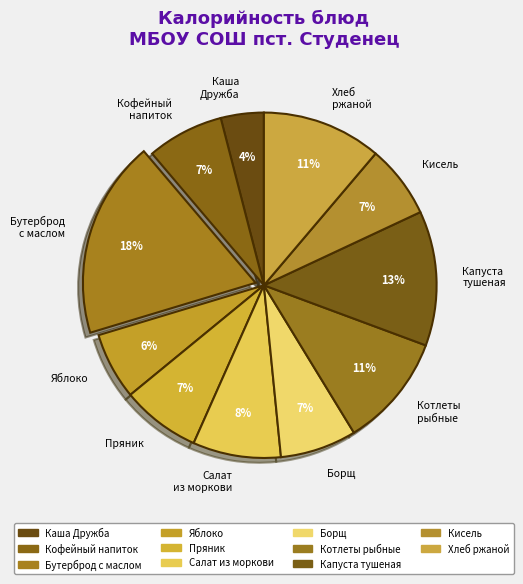

Is it true that Борщ is 7% of the pie?

True